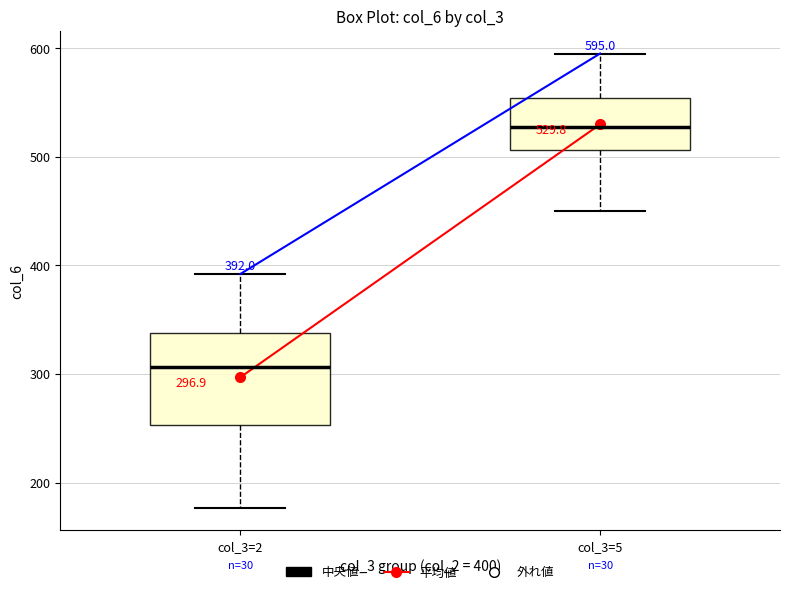

Which box has the highest median line?

col_3=5